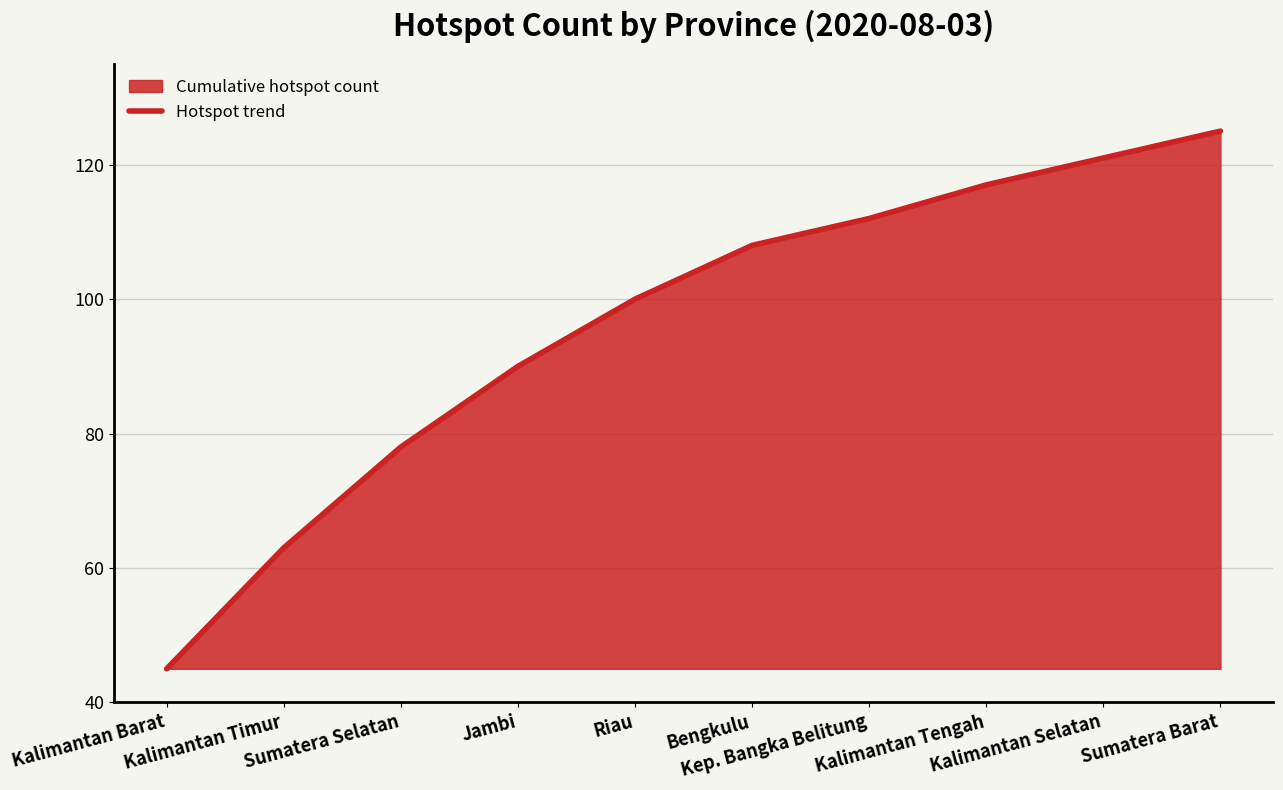

Reading left to right, what are all the values shown in this chart?

Kalimantan Barat=45	Kalimantan Timur=63	Sumatera Selatan=78	Jambi=90	Riau=100	Bengkulu=108	Kep. Bangka Belitung=112	Kalimantan Tengah=117	Kalimantan Selatan=121	Sumatera Barat=125